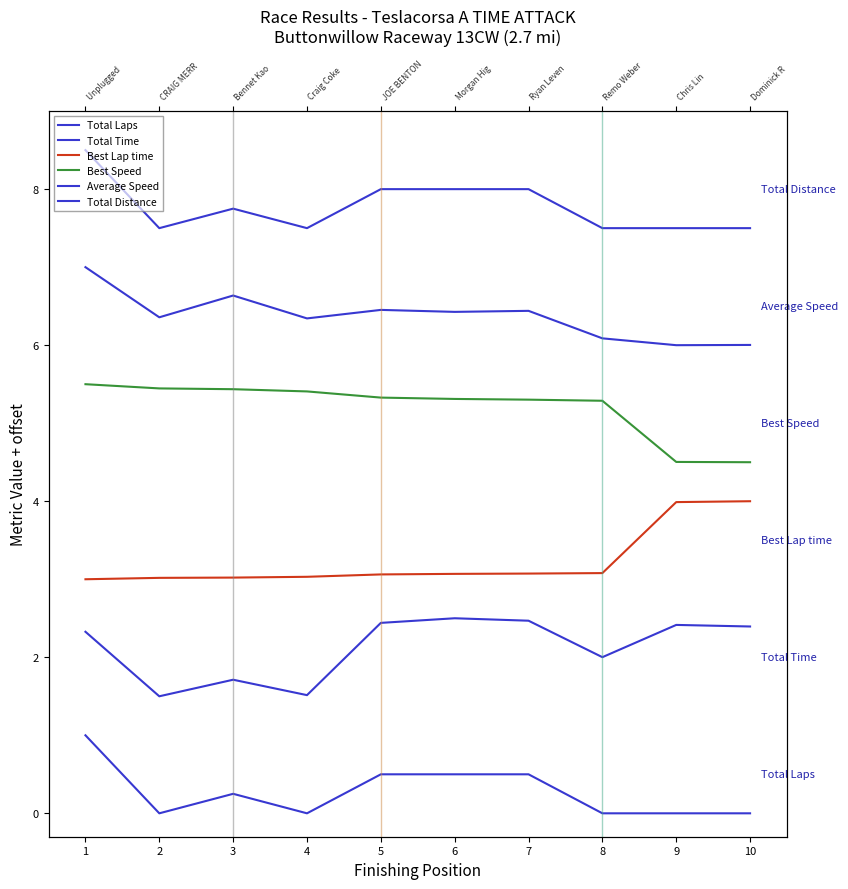

List the labels in order of Best Lap time value, smallest first.

1, 2, 3, 4, 5, 6, 7, 8, 9, 10